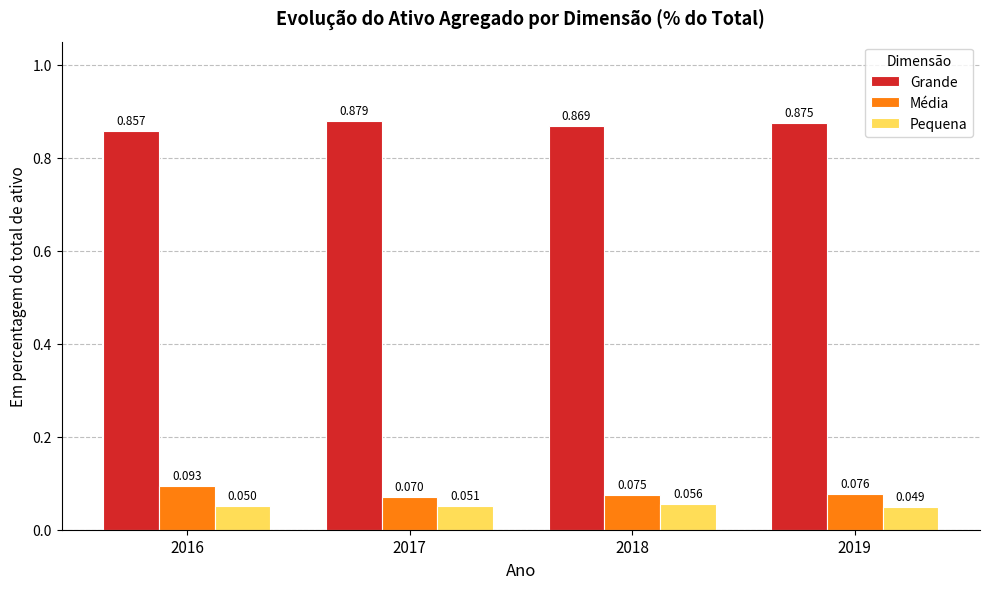

Between 2017 and 2018, which series saw the biggest shift?

Grande